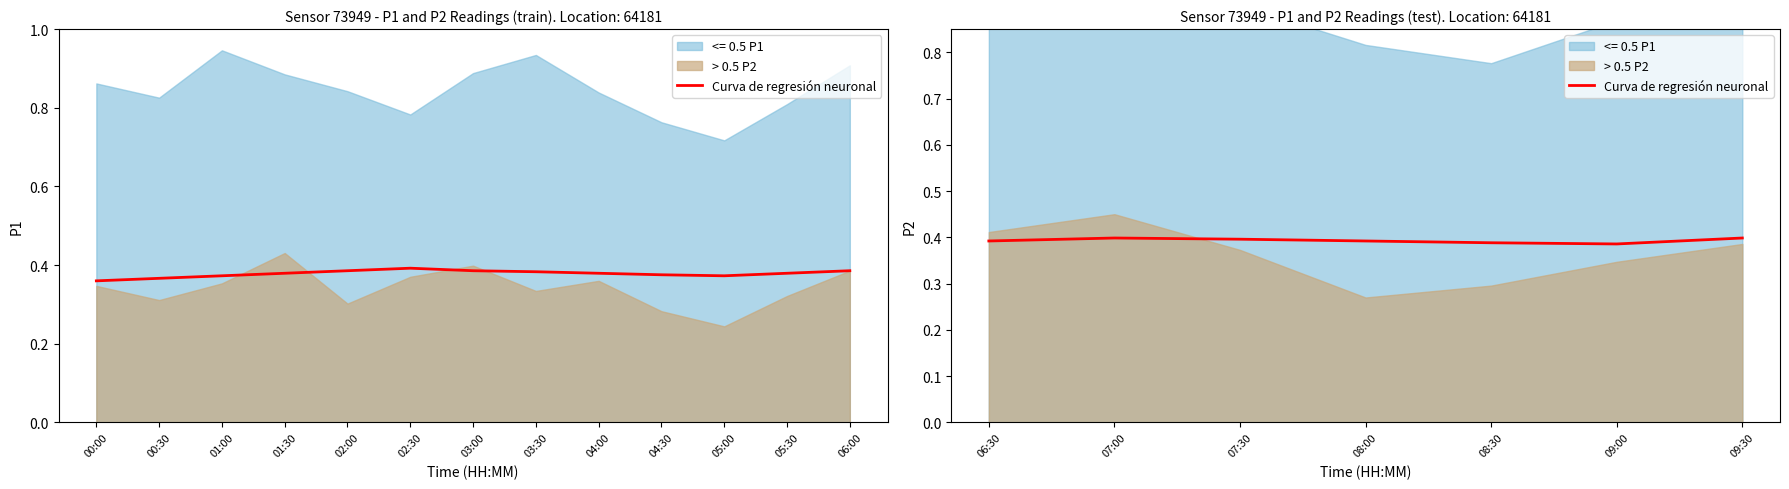

How many lines are shown in the chart?

1